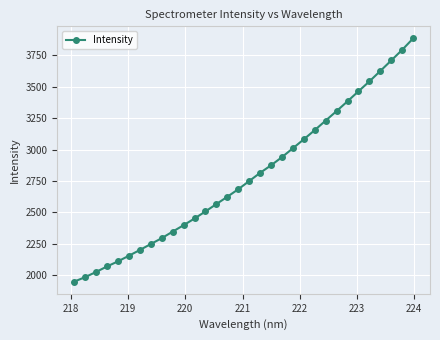

What is the value of the 23rd point from the left?

3154.7